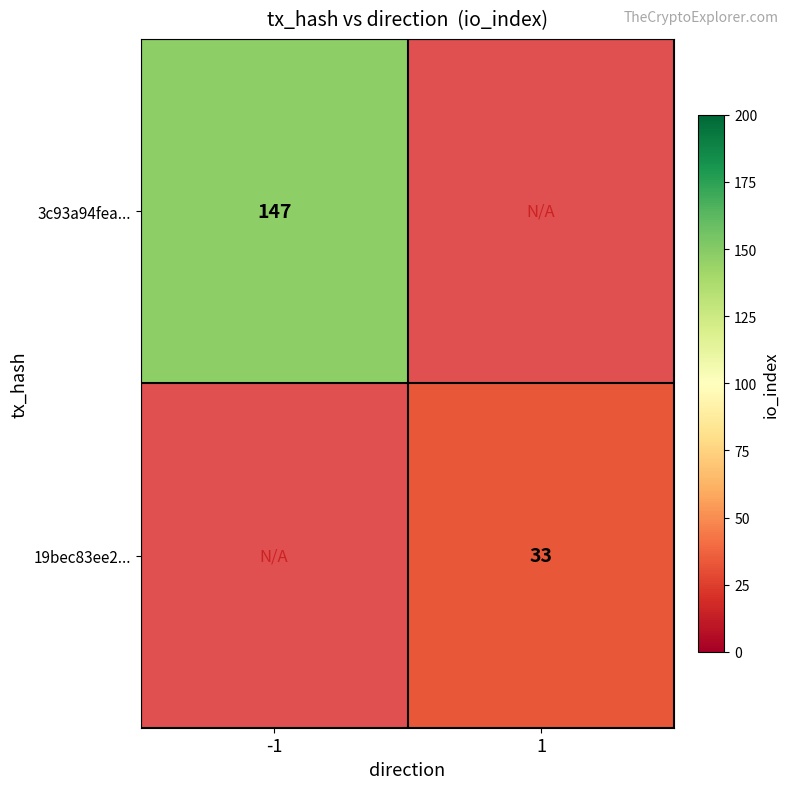

The 19bec83ee2... series shows 33 at 1. True or false?

True